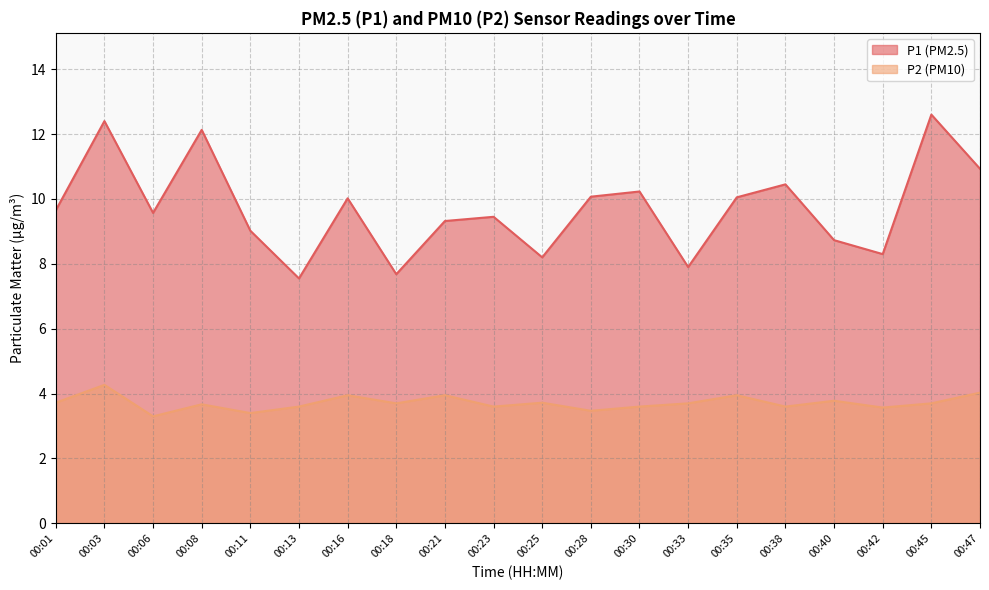

Is it true that P1 equals 10.9 at 00:47?

True